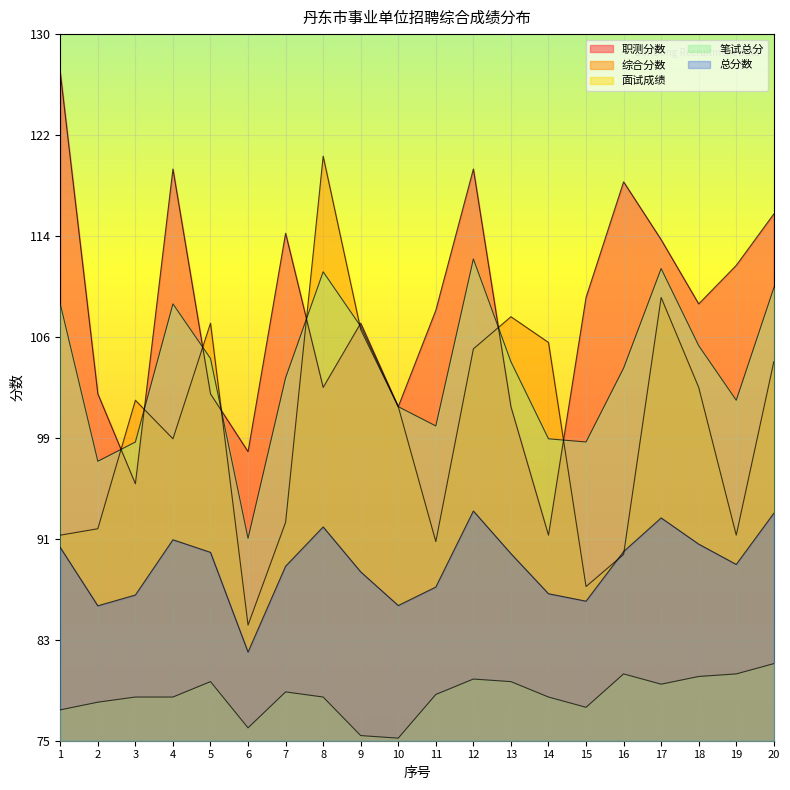

Between 15 and 18, which is larger?

15